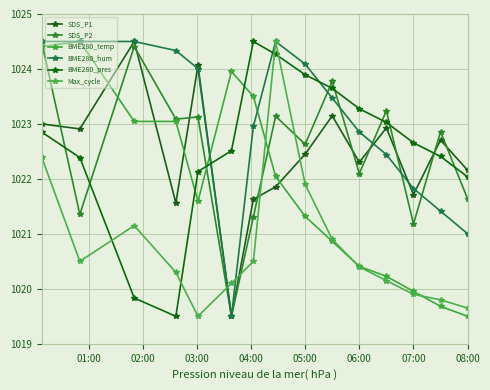

What is the minimum value shown in the chart?

1019.5